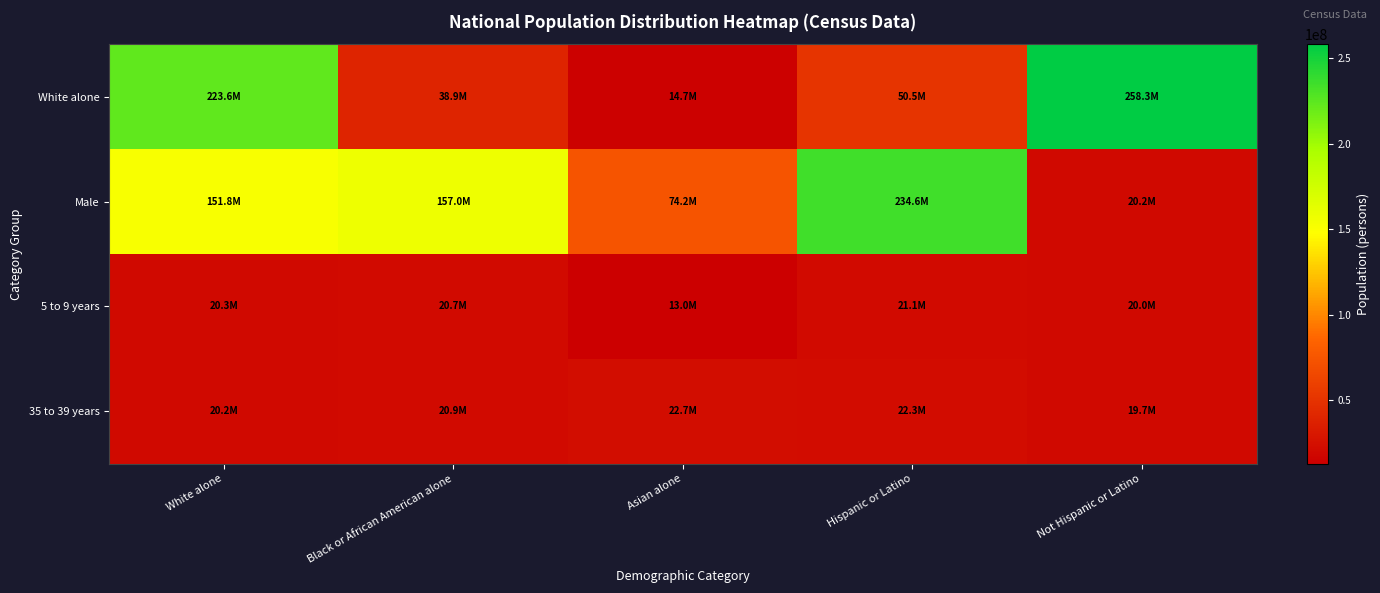

Which has a higher value, White alone or Asian alone?

White alone